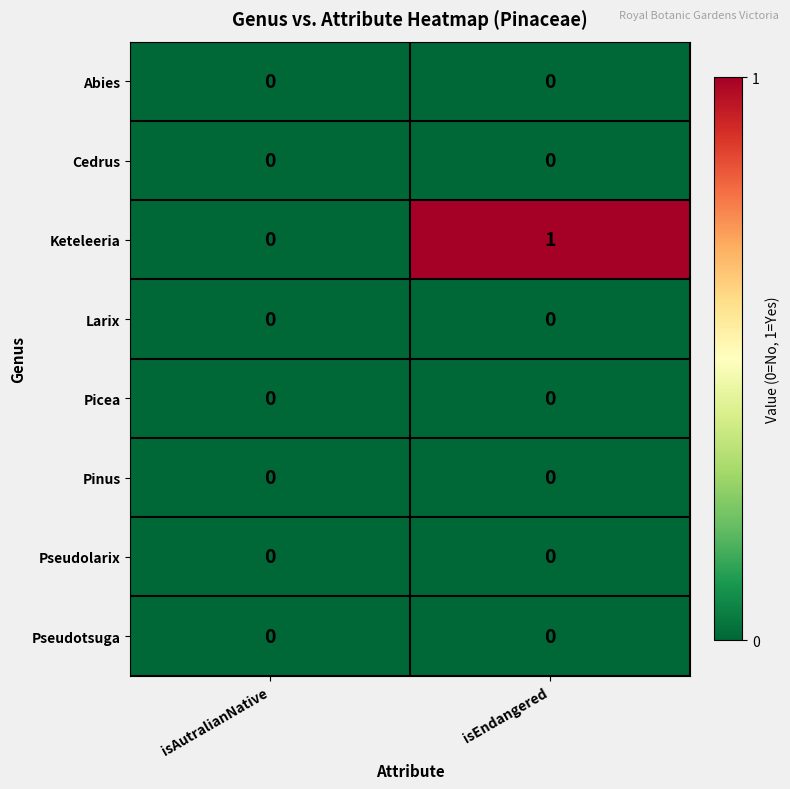

Which series has the largest range (max minus min)?

Keteleeria